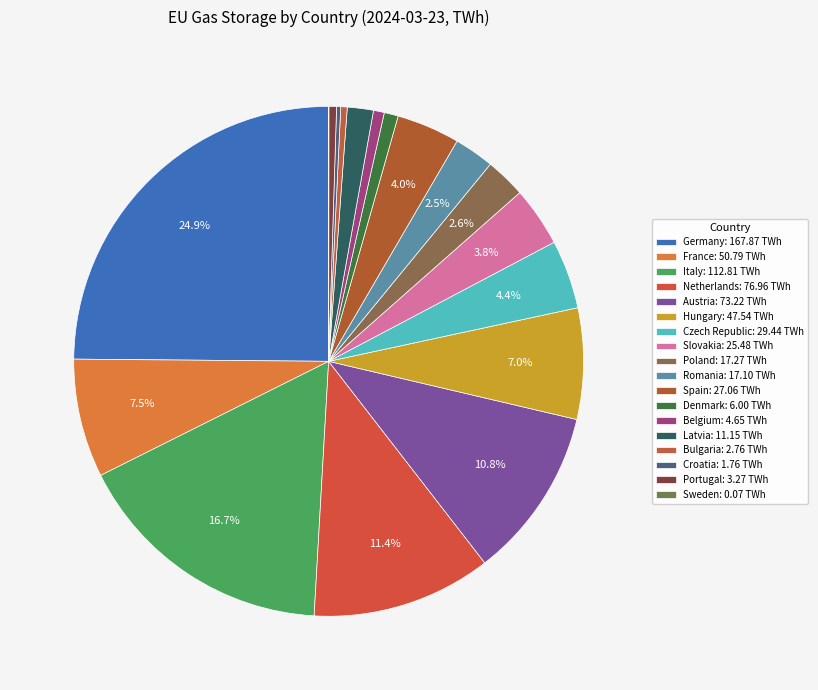

Is Romania the majority of the pie?

No